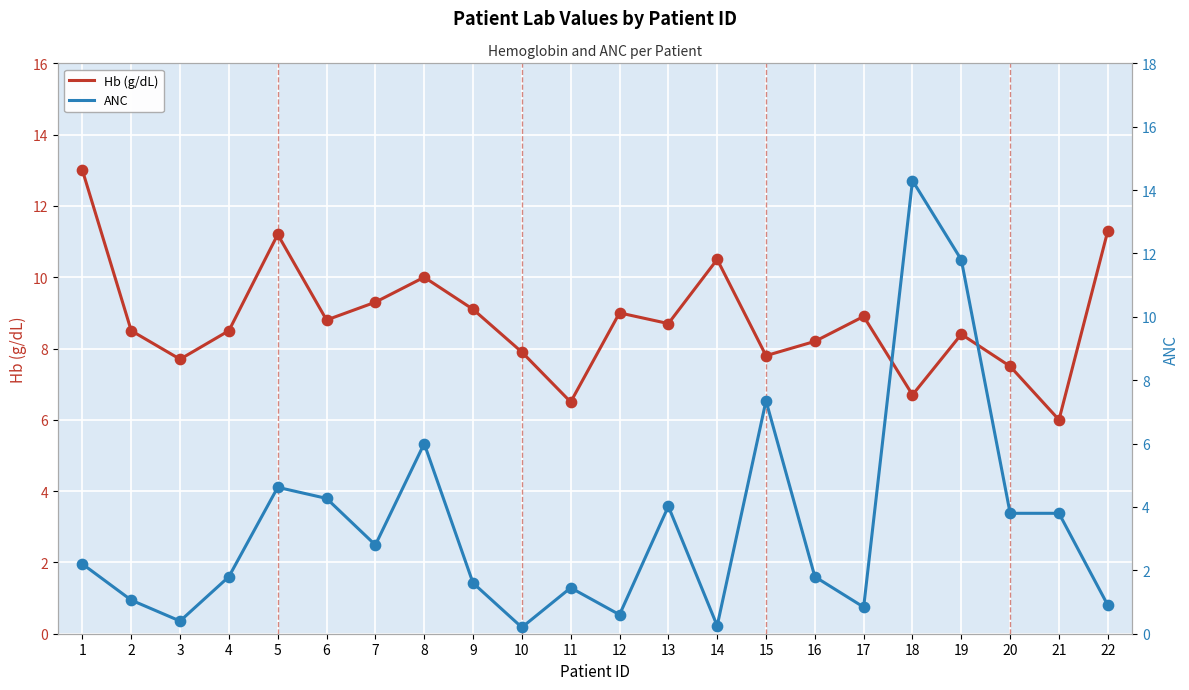

What are all the series names shown in the legend?

Hb (g/dL), ANC